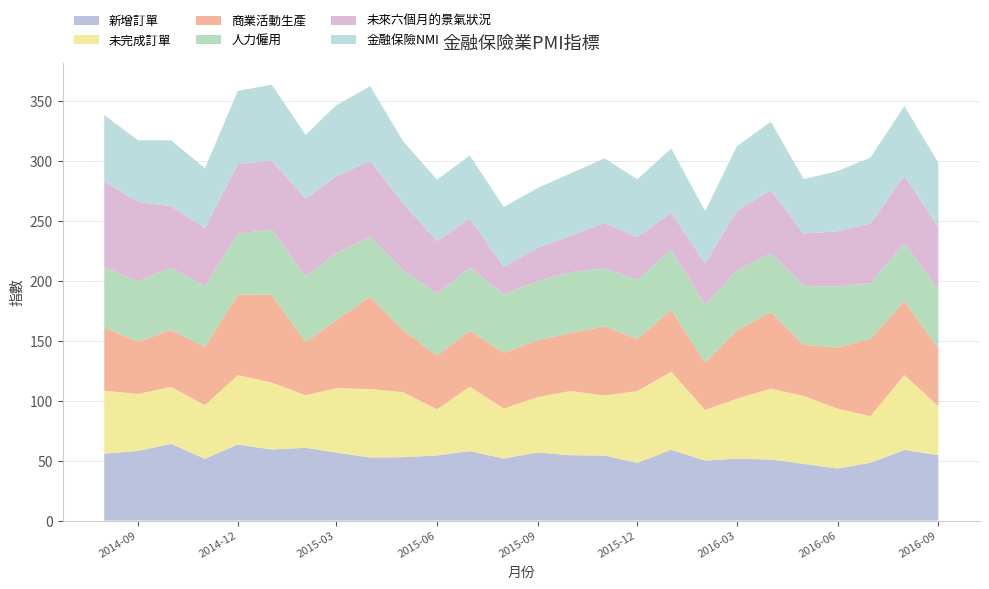

Reading left to right, extract all data points from this chart.

新增訂單: 2014-08-01=55.8	2014-09-01=58.1	2014-10-01=64.0	2014-11-01=51.6	2014-12-01=63.4	2015-01-01=59.3	2015-02-01=60.7	2015-03-01=56.7	2015-04-01=52.6	2015-05-01=52.9	2015-06-01=54.3	2015-07-01=57.9	2015-08-01=51.8	2015-09-01=56.8	2015-10-01=54.5	2015-11-01=54.3	2015-12-01=48.1	2016-01-01=59.1	2016-02-01=50.0	2016-03-01=51.7	2016-04-01=50.9	2016-05-01=47.3	2016-06-01=43.4	2016-07-01=48.2	2016-08-01=58.9	2016-09-01=54.6
未完成訂單: 2014-08-01=52.6	2014-09-01=47.5	2014-10-01=47.5	2014-11-01=44.7	2014-12-01=57.9	2015-01-01=55.9	2015-02-01=43.8	2015-03-01=53.8	2015-04-01=57.1	2015-05-01=54.2	2015-06-01=38.5	2015-07-01=53.8	2015-08-01=41.7	2015-09-01=46.2	2015-10-01=53.6	2015-11-01=50.0	2015-12-01=60.0	2016-01-01=65.0	2016-02-01=42.3	2016-03-01=50.0	2016-04-01=59.1	2016-05-01=56.7	2016-06-01=50.0	2016-07-01=38.9	2016-08-01=62.5	2016-09-01=40.9
商業活動生產: 2014-08-01=52.9	2014-09-01=43.4	2014-10-01=47.8	2014-11-01=48.4	2014-12-01=67.2	2015-01-01=73.1	2015-02-01=44.3	2015-03-01=56.7	2015-04-01=77.2	2015-05-01=51.9	2015-06-01=44.8	2015-07-01=46.5	2015-08-01=46.4	2015-09-01=47.5	2015-10-01=48.2	2015-11-01=57.8	2015-12-01=43.4	2016-01-01=51.8	2016-02-01=39.3	2016-03-01=56.9	2016-04-01=64.0	2016-05-01=42.7	2016-06-01=50.9	2016-07-01=64.5	2016-08-01=61.6	2016-09-01=48.1
人力僱用: 2014-08-01=50.0	2014-09-01=50.7	2014-10-01=51.5	2014-11-01=50.8	2014-12-01=50.7	2015-01-01=54.6	2015-02-01=54.9	2015-03-01=55.8	2015-04-01=50.0	2015-05-01=50.0	2015-06-01=51.7	2015-07-01=52.6	2015-08-01=49.1	2015-09-01=49.2	2015-10-01=50.9	2015-11-01=48.3	2015-12-01=49.1	2016-01-01=50.0	2016-02-01=48.2	2016-03-01=50.0	2016-04-01=49.1	2016-05-01=49.1	2016-06-01=50.9	2016-07-01=46.4	2016-08-01=48.2	2016-09-01=49.1
未來六個月的景氣狀況: 2014-08-01=71.7	2014-09-01=66.2	2014-10-01=51.5	2014-11-01=48.4	2014-12-01=58.2	2015-01-01=57.4	2015-02-01=64.8	2015-03-01=64.4	2015-04-01=63.2	2015-05-01=55.8	2015-06-01=44.0	2015-07-01=41.2	2015-08-01=22.7	2015-09-01=28.0	2015-10-01=30.4	2015-11-01=37.9	2015-12-01=35.8	2016-01-01=30.9	2016-02-01=34.8	2016-03-01=50.0	2016-04-01=52.6	2016-05-01=43.6	2016-06-01=46.2	2016-07-01=50.0	2016-08-01=56.3	2016-09-01=51.9
金融保險NMI: 2014-08-01=55.3	2014-09-01=51.3	2014-10-01=55.0	2014-11-01=50.0	2014-12-01=61.0	2015-01-01=63.4	2015-02-01=53.3	2015-03-01=59.1	2015-04-01=62.3	2015-05-01=51.7	2015-06-01=51.1	2015-07-01=52.6	2015-08-01=49.8	2015-09-01=49.8	2015-10-01=52.0	2015-11-01=53.9	2015-12-01=48.3	2016-01-01=53.6	2016-02-01=43.5	2016-03-01=53.7	2016-04-01=57.0	2016-05-01=45.5	2016-06-01=50.2	2016-07-01=54.8	2016-08-01=58.3	2016-09-01=53.9